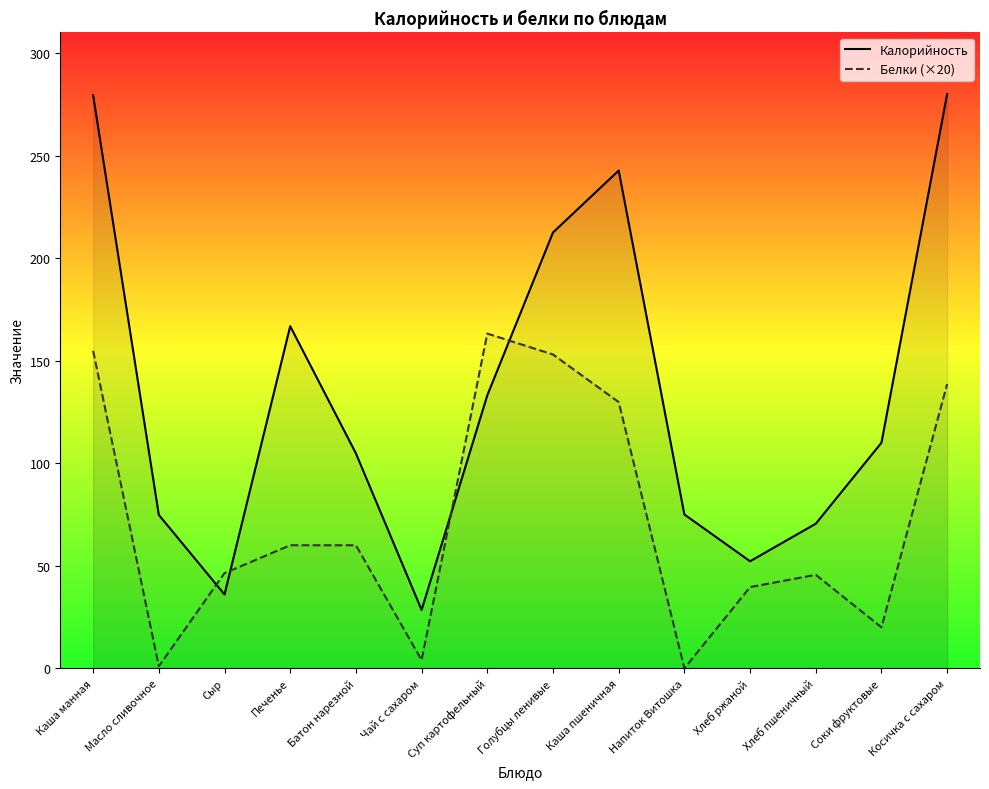

Between Чай с сахаром and Хлеб пшеничный, which is larger?

Хлеб пшеничный